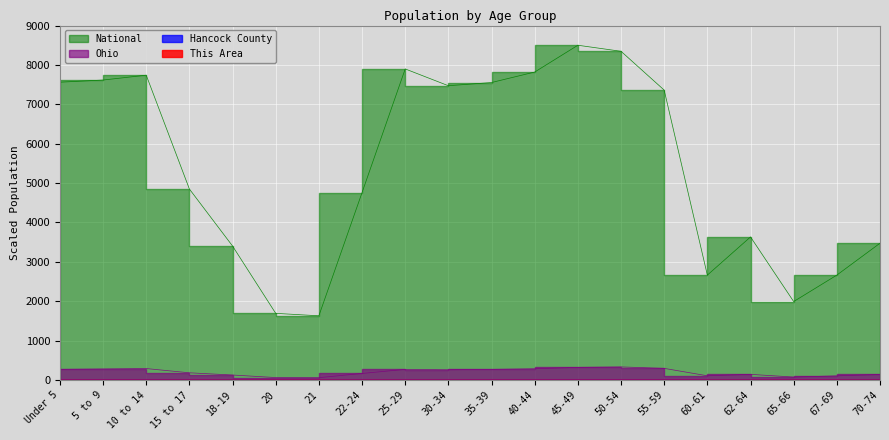

At which category is the sum across all series the highest?

45-49